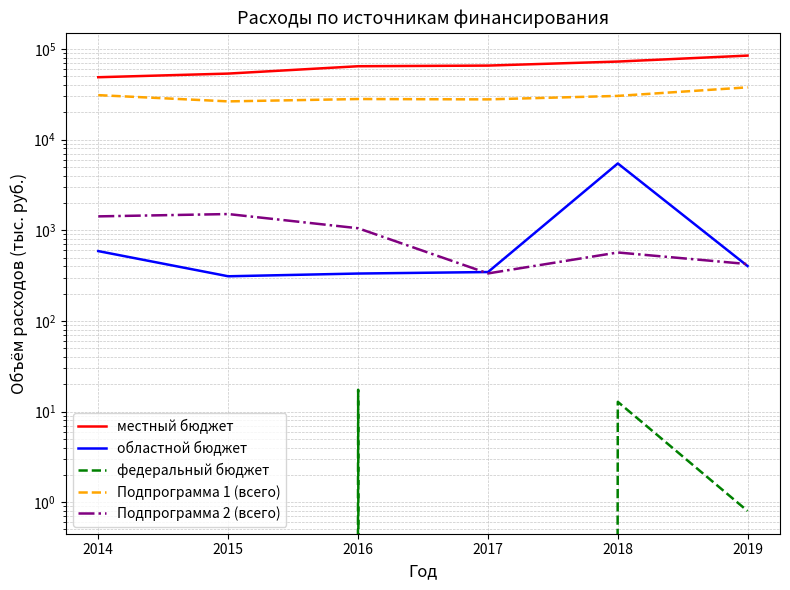

What is the value of the Подпрограмма 1 (всего) point at the 1st from the left?

31020.5